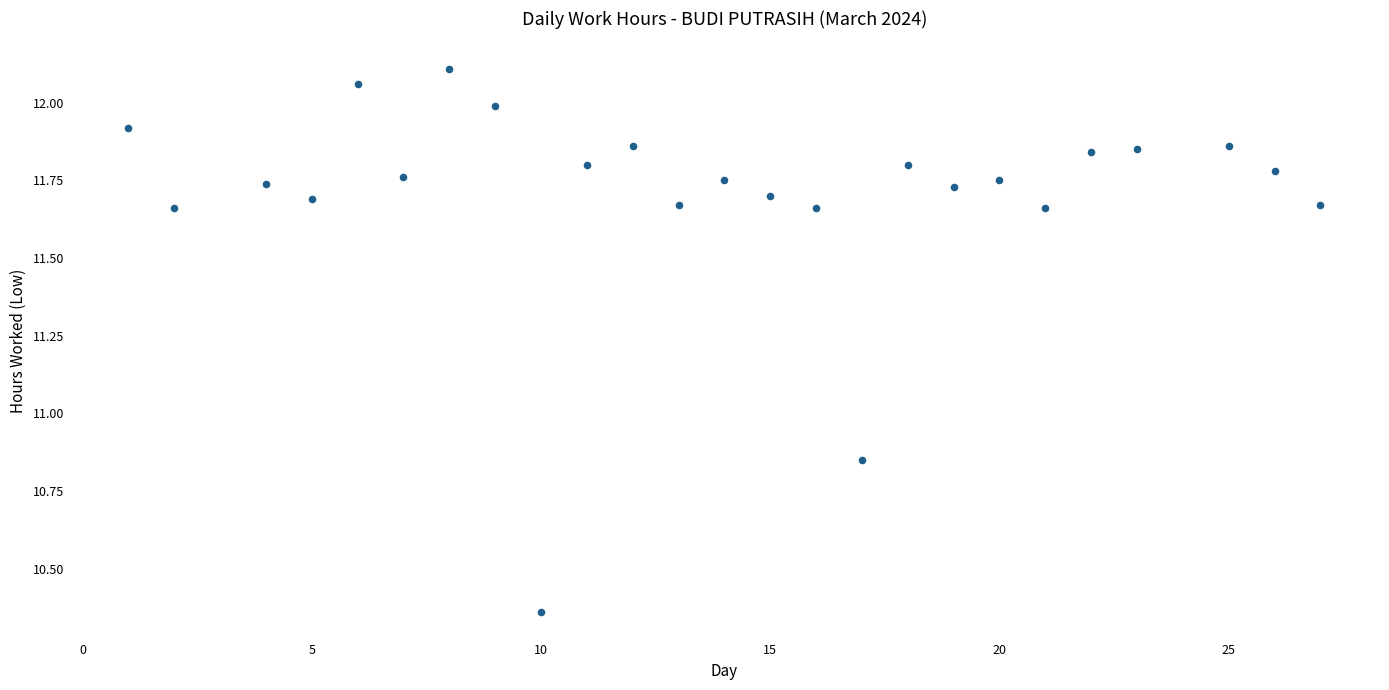

What is the range of X values (max minus min)?

26.0